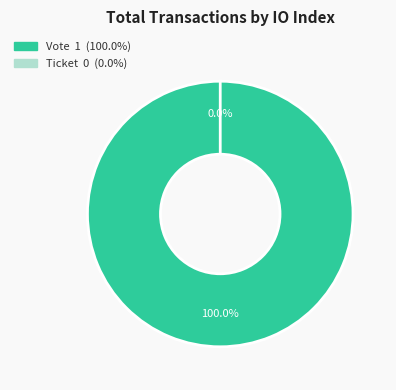

Which has a higher value, Vote or Ticket?

Vote